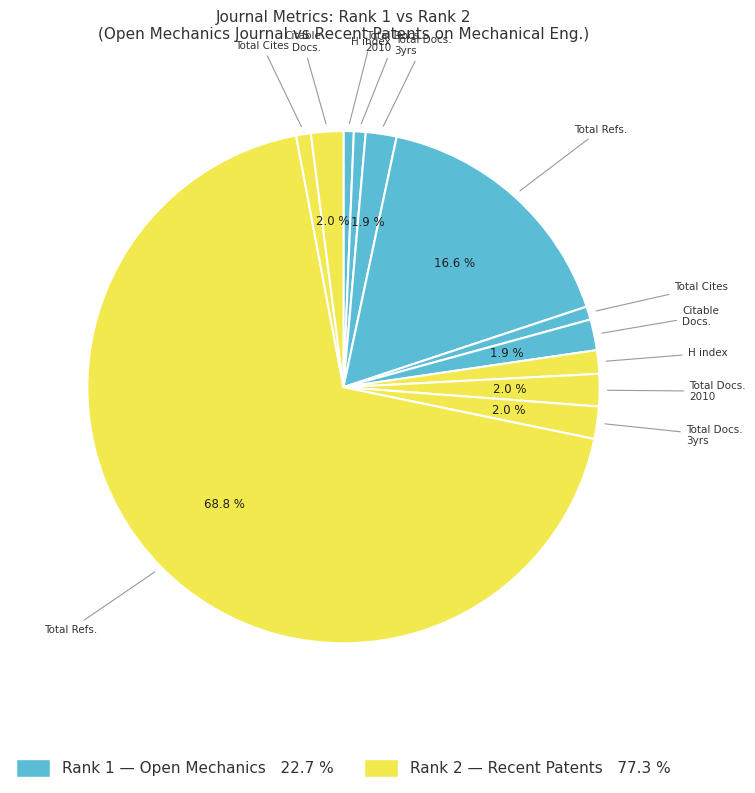

Count the number of slices in the pie.

12